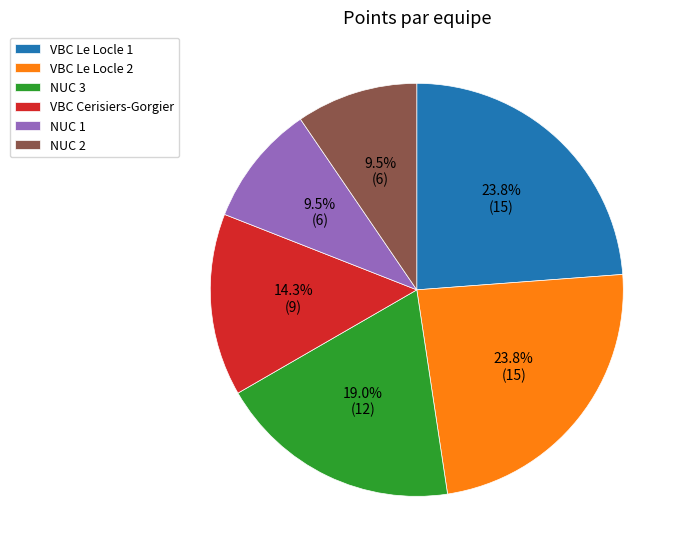

Does NUC 2 account for over 50% of the chart?

No